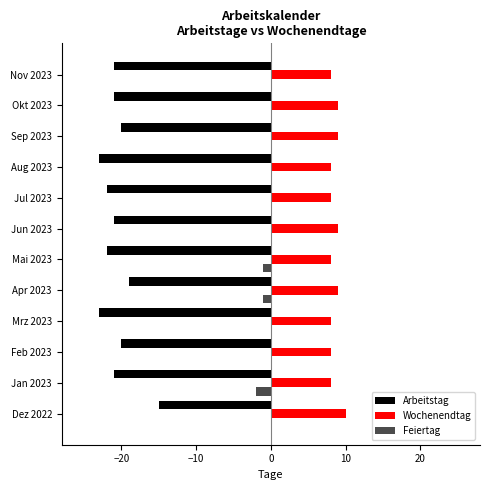

What is the maximum value for Wochenendtag?

10